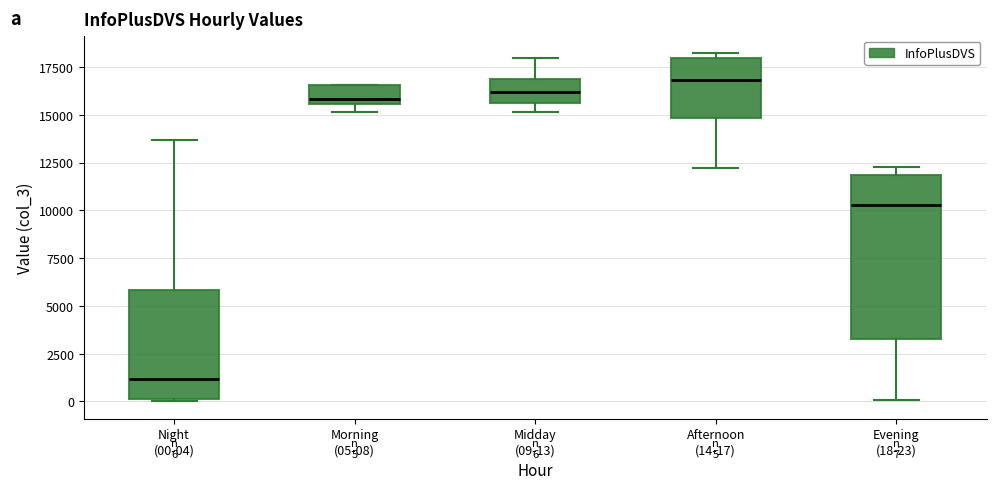

Which box is the tallest, from its lower edge to its upper edge?

Evening (18-23)